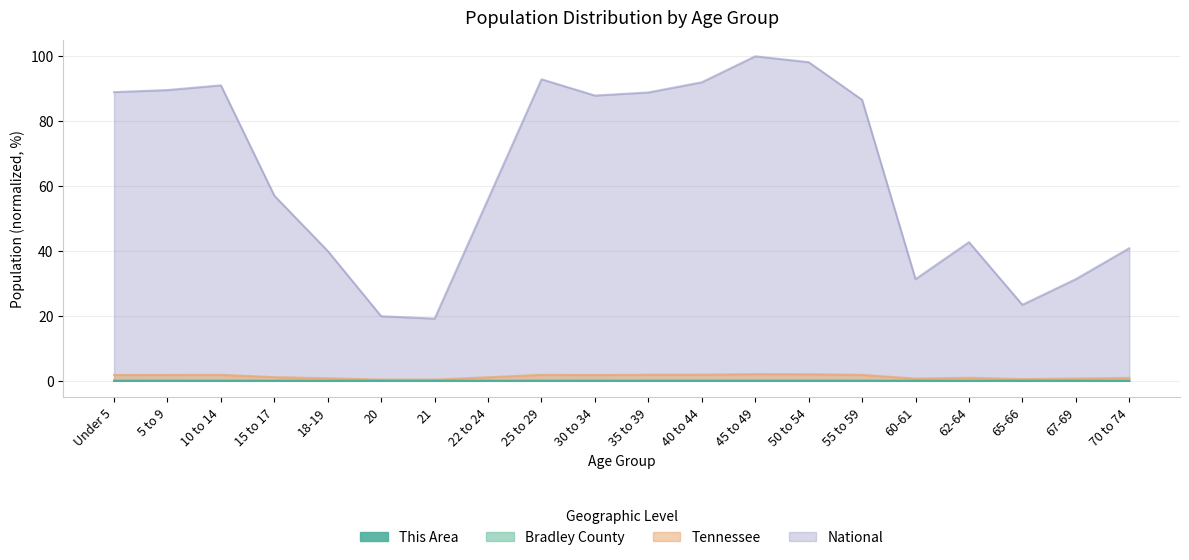

What is the total value across all series at 20?

20.3